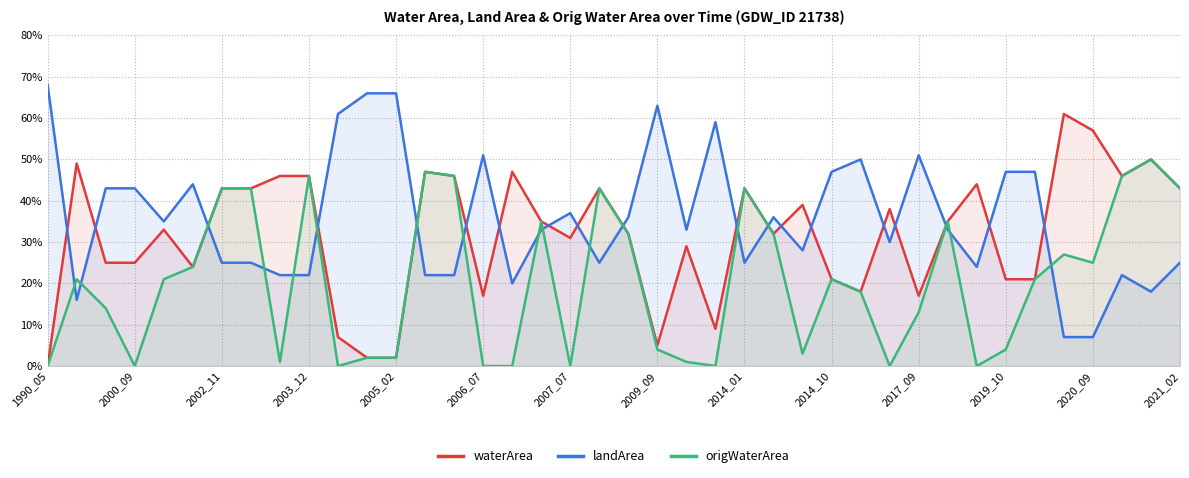

What is the sum of all landArea values?

14.3